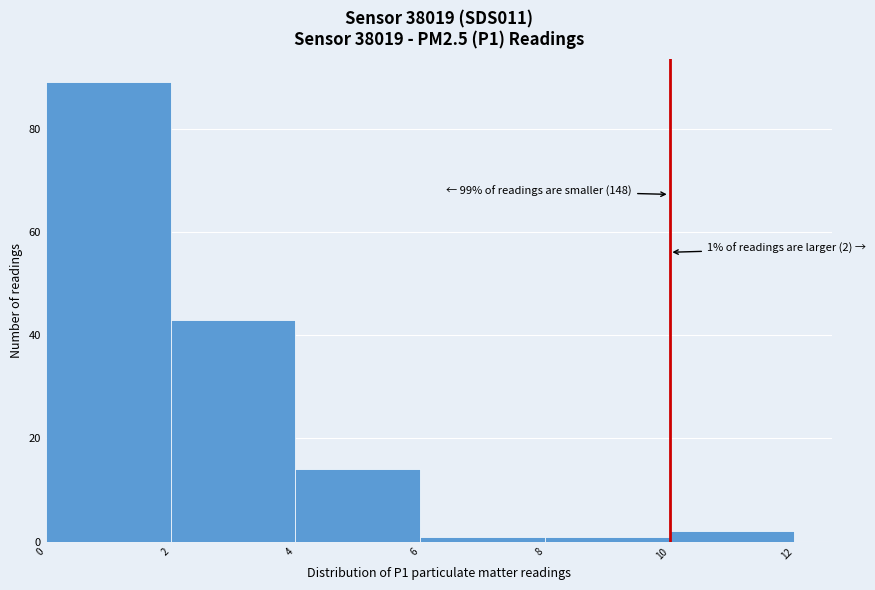

Over which range of the x-axis is the bar tallest?

0 to 2